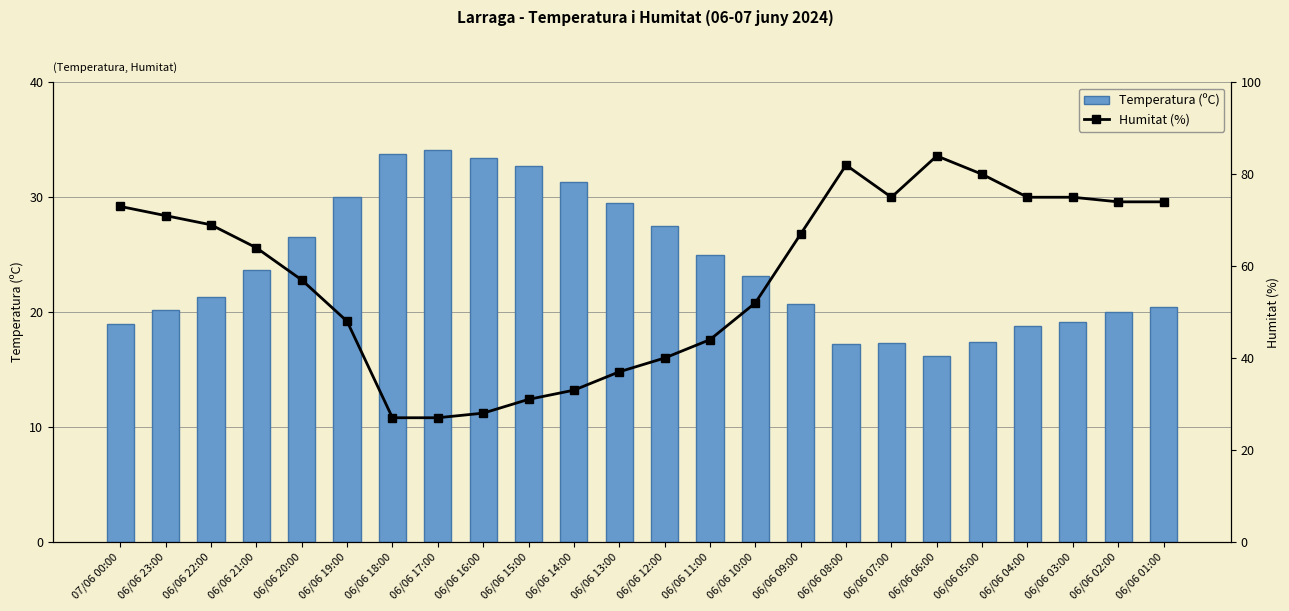

Count the number of data series in this chart.

2